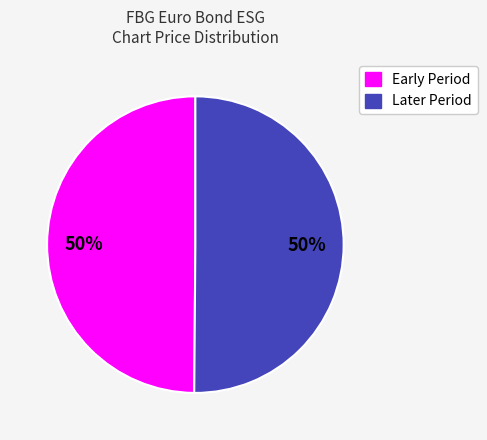

How many segments does this pie chart have?

2